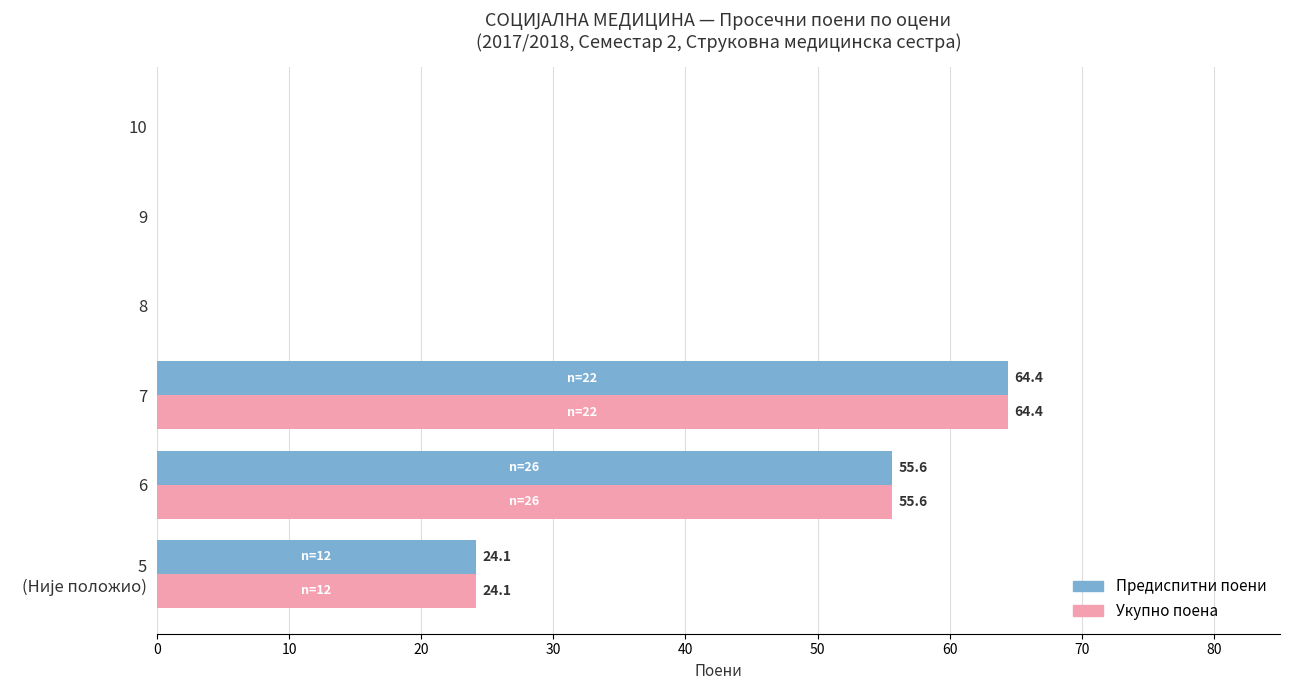

At which category is the sum across all series the highest?

7